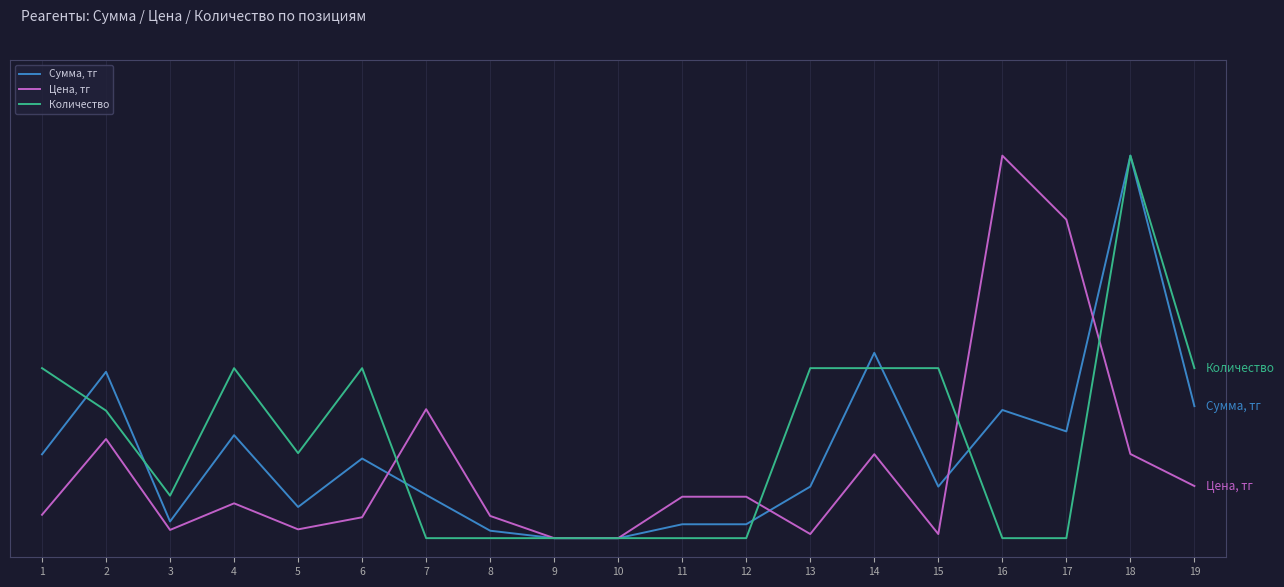

Reading right to left, list all the values displayed in this chart.

Сумма, тг: 0.3	1.0	0.3	0.3	0.1	0.5	0.1	0.0	0.0	0.0	0.0	0.0	0.1	0.2	0.1	0.3	0.0	0.4	0.2
Цена, тг: 0.1	0.2	0.8	1.0	0.0	0.2	0.0	0.1	0.1	0.0	0.0	0.1	0.3	0.1	0.0	0.1	0.0	0.3	0.1
Количество: 0.4	1.0	0.0	0.0	0.4	0.4	0.4	0.0	0.0	0.0	0.0	0.0	0.0	0.4	0.2	0.4	0.1	0.3	0.4